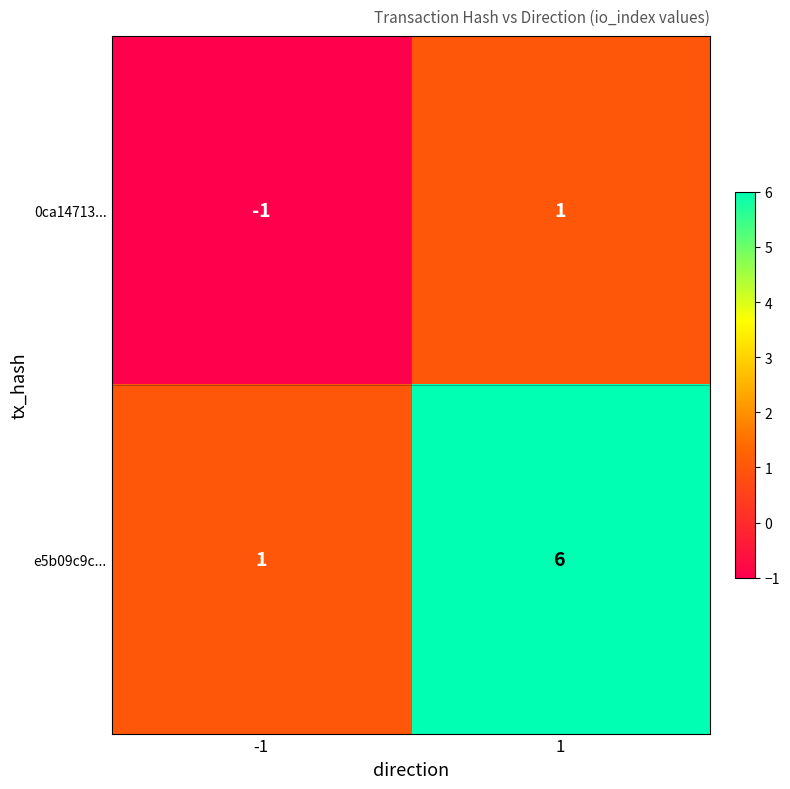

Which series has the widest spread of values?

e5b09c9c...